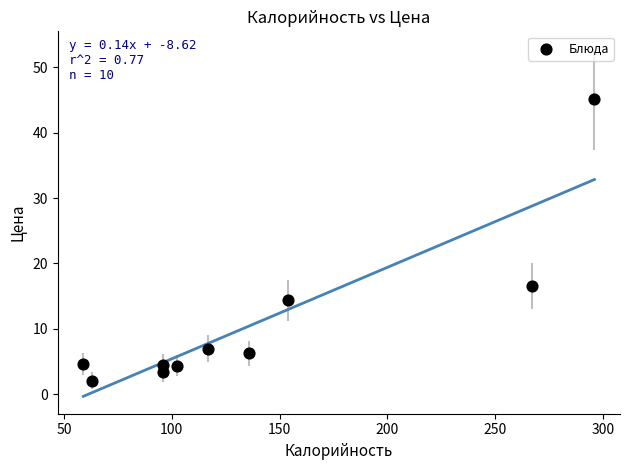

What is the average Y value?

10.8